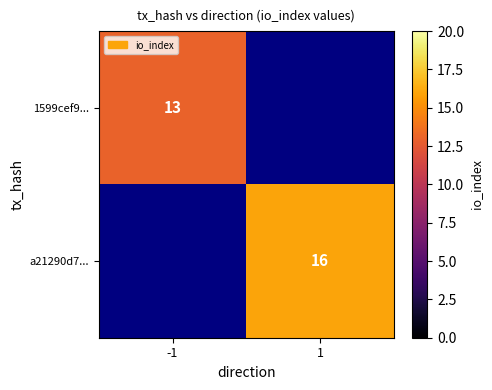

Is the value of a21290d7... at 1 greater than the value of 1599cef9... at -1?

Yes